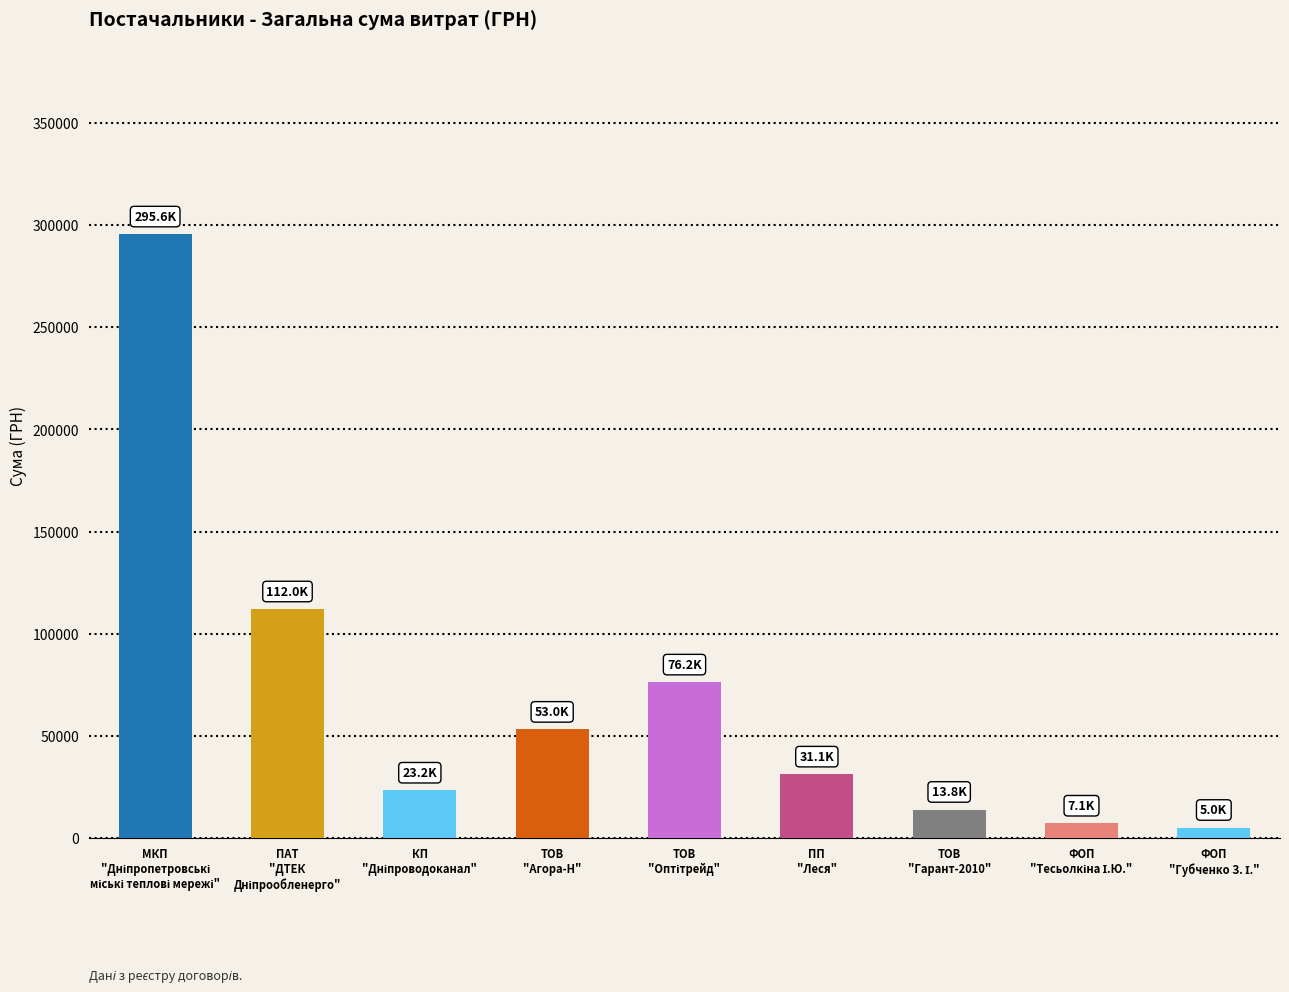

Reading right to left, list all the values displayed in this chart.

4973.8	7060.0	13809.0	31107.5	76183.2	53028.9	23228.0	111990.4	295638.6